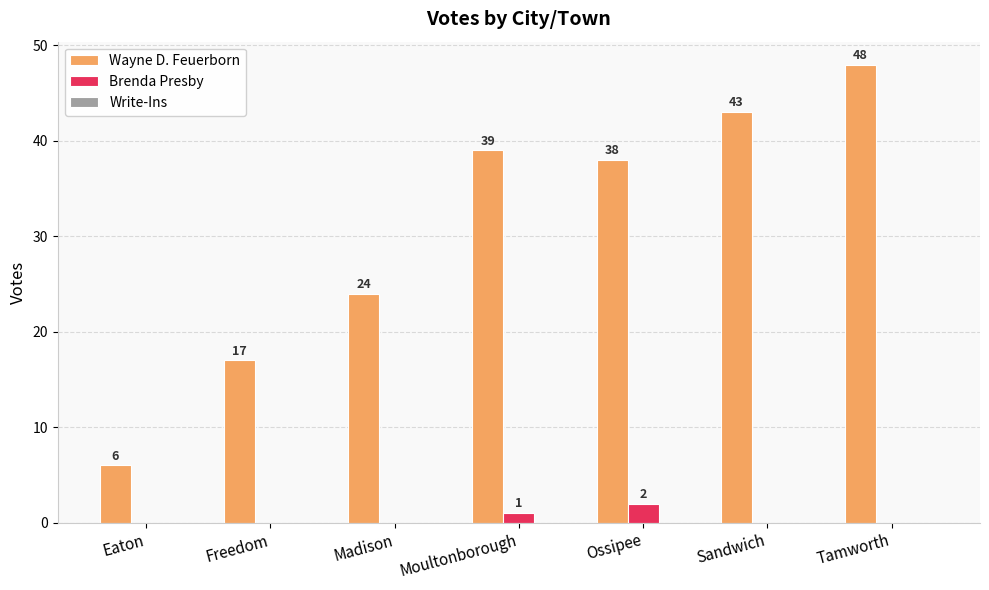

At which label is Brenda Presby closest to 1?

Moultonborough